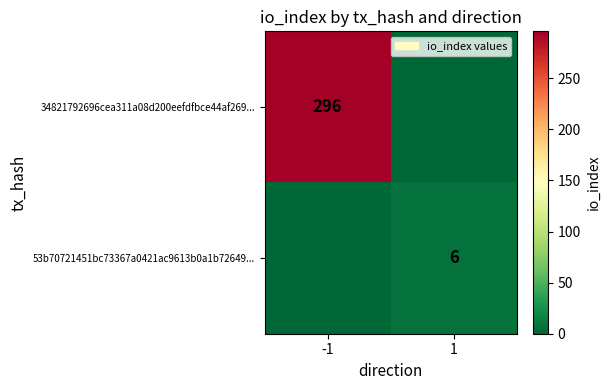

Which has a higher value, -1 or 1?

-1